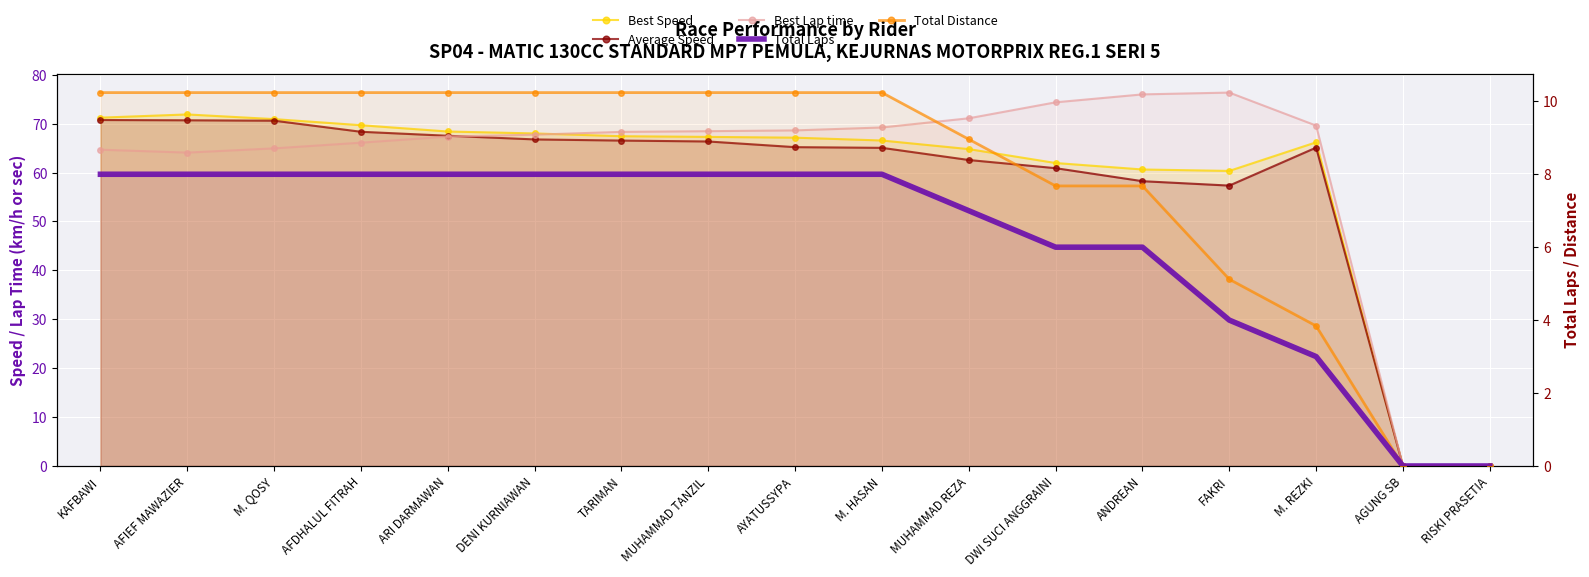

The value of Best Lap time at FAKRI is 76.4. True or false?

True